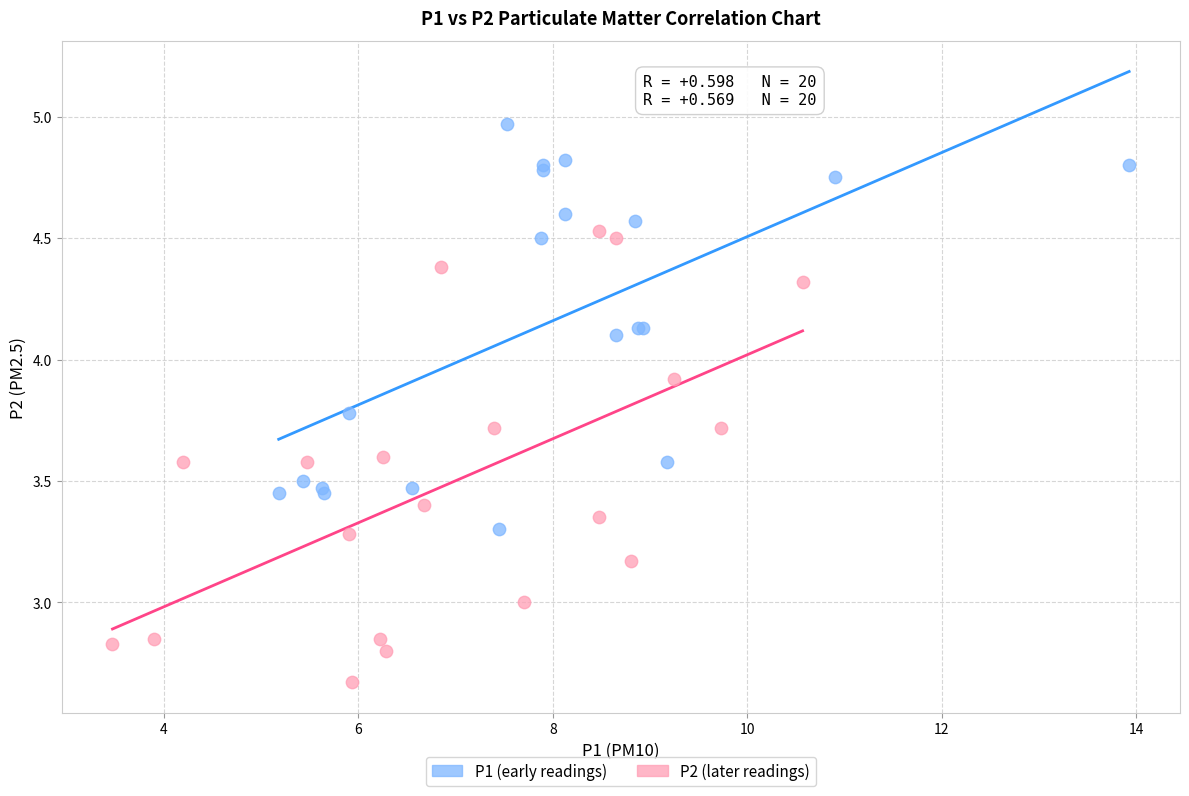

What are all the series names shown in the legend?

P1 (early readings), P2 (later readings)